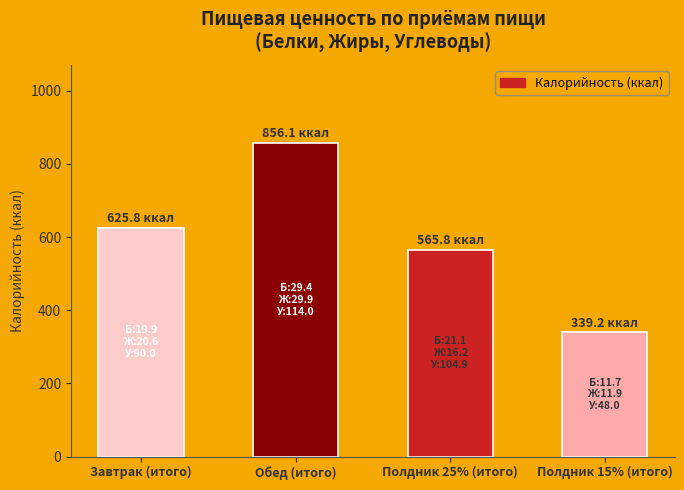

List the labels in order of value, smallest first.

Полдник 15% (итого), Полдник 25% (итого), Завтрак (итого), Обед (итого)